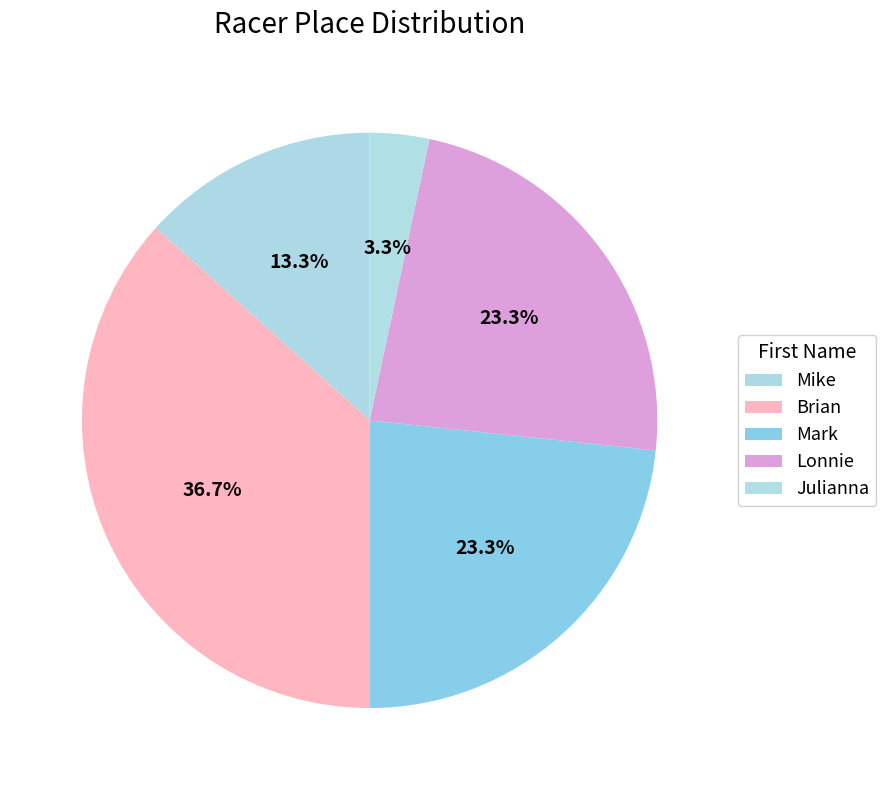

To the nearest percent, what is the difference between the largest and smallest slice percentages?

33%